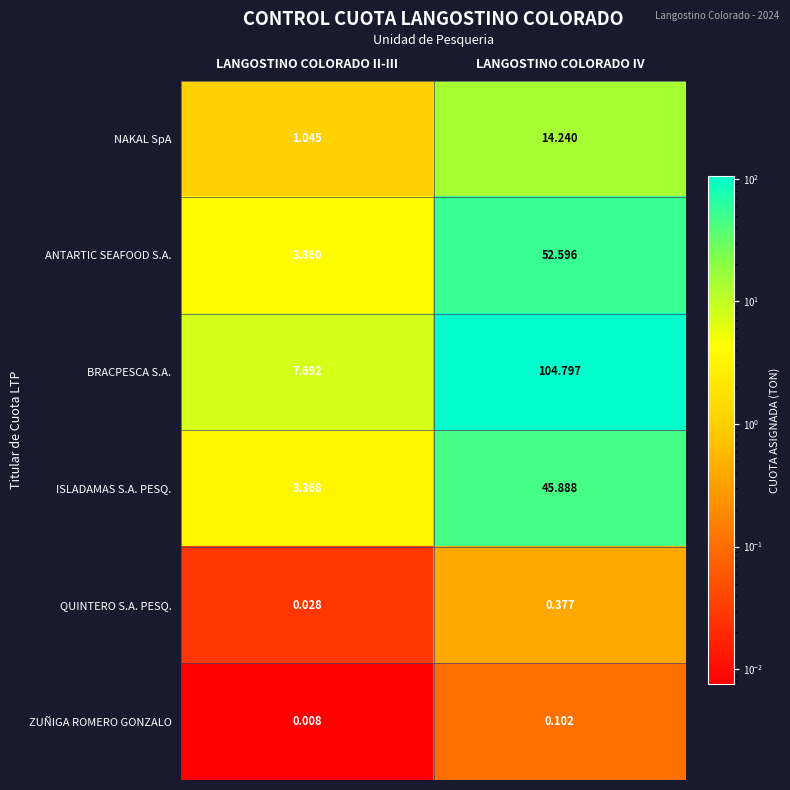

Which series has the widest spread of values?

BRACPESCA S.A.